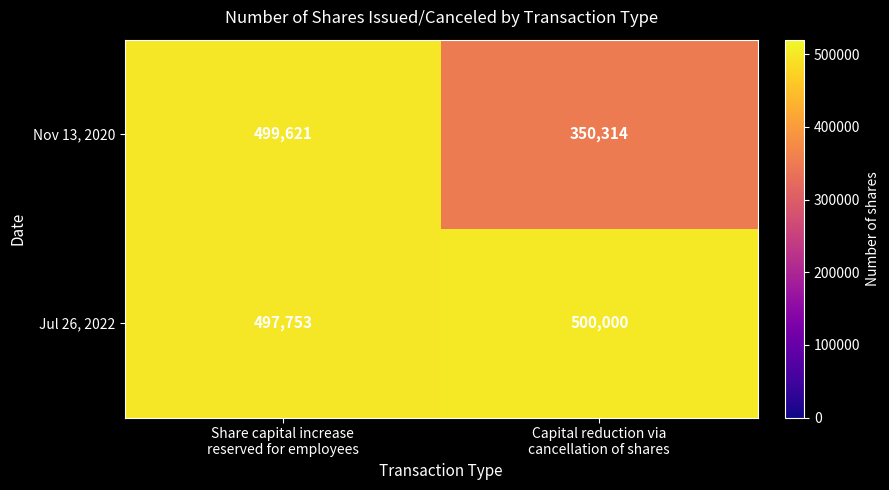

Reading left to right, extract all data points from this chart.

Nov 13, 2020: 499621	350314
Jul 26, 2022: 497753	500000